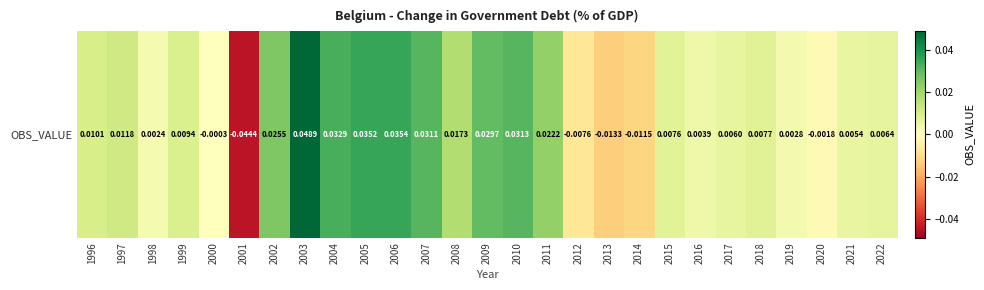

How many values are below zero?

6